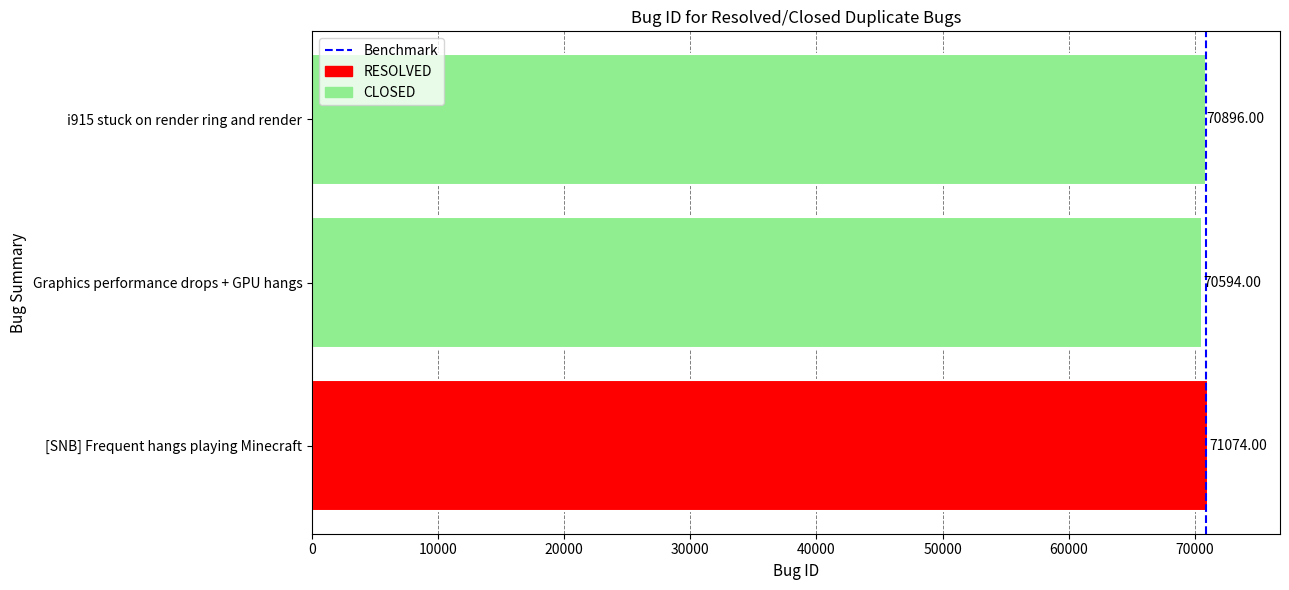

Does the chart contain any negative values?

No